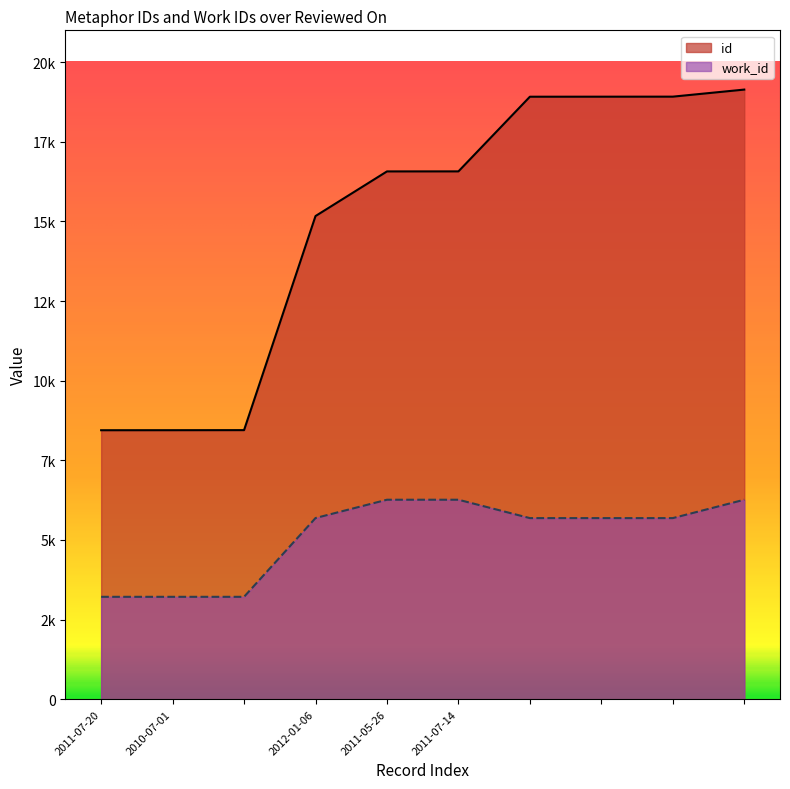

Reading left to right, list all the values displayed in this chart.

id: 2011-07-20=8446	2010-07-01=8447	=8449	2012-01-06=15170	2011-05-26=16571	2011-07-14=16572	=18916	=18917	=18918	=19140
work_id: 2011-07-20=3216	2010-07-01=3216	=3216	2012-01-06=5689	2011-05-26=6264	2011-07-14=6264	=5687	=5687	=5687	=6264